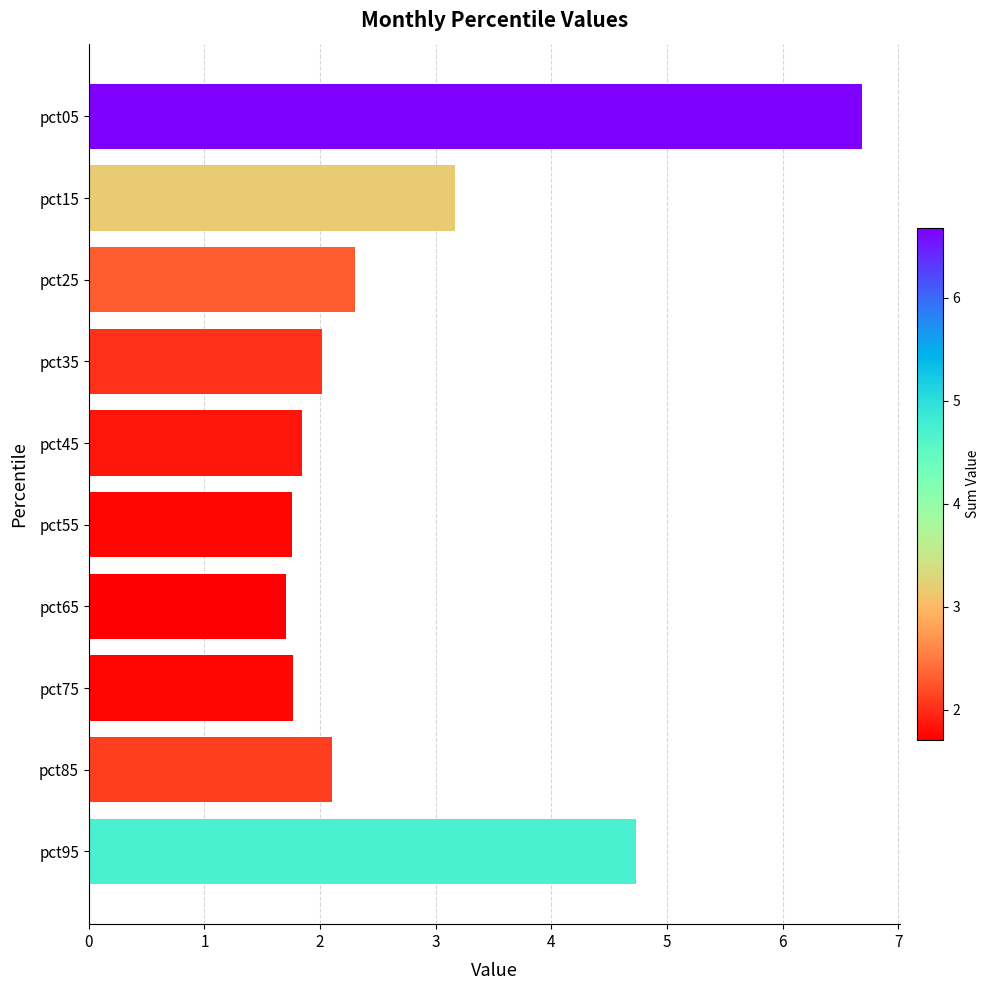

What is the difference between the values at pct05 and pct65?

5.0